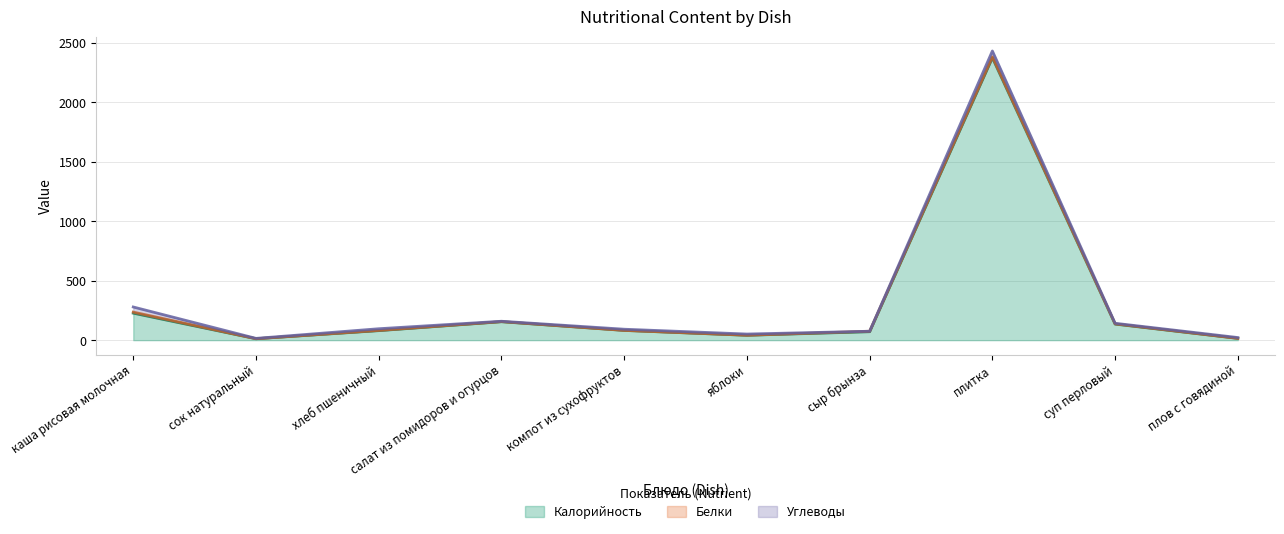

What is the average value of the Углеводы series?

14.4